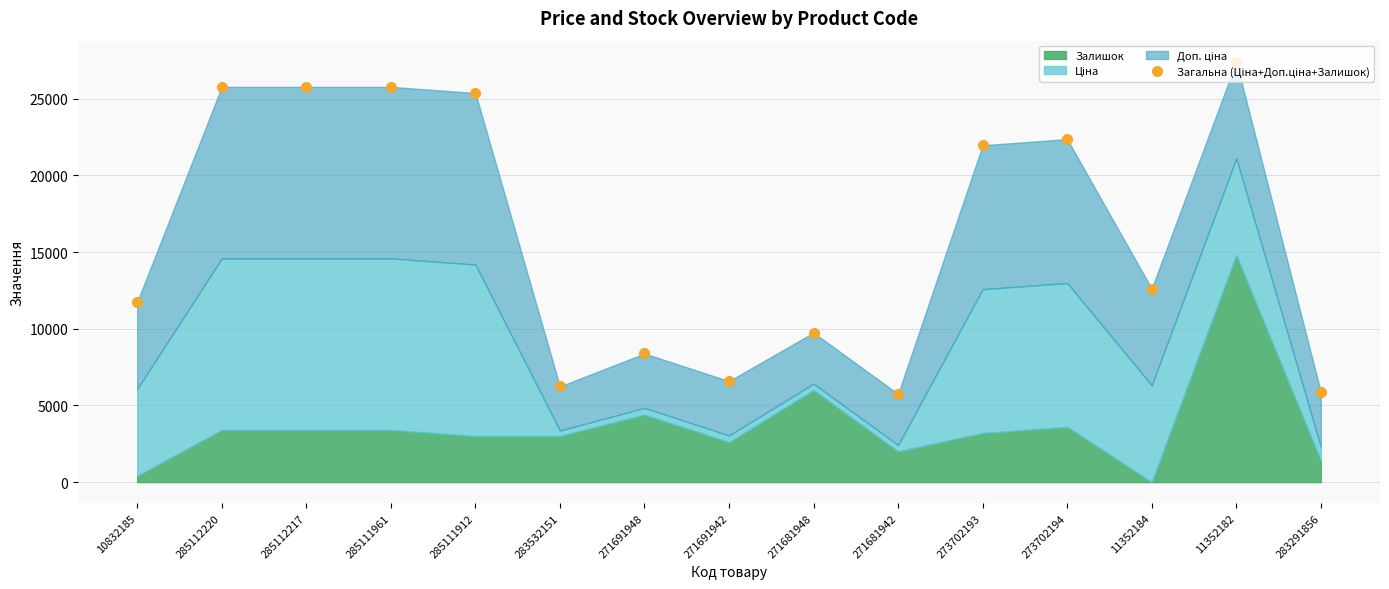

Which category has the lowest value across all series?

271681942